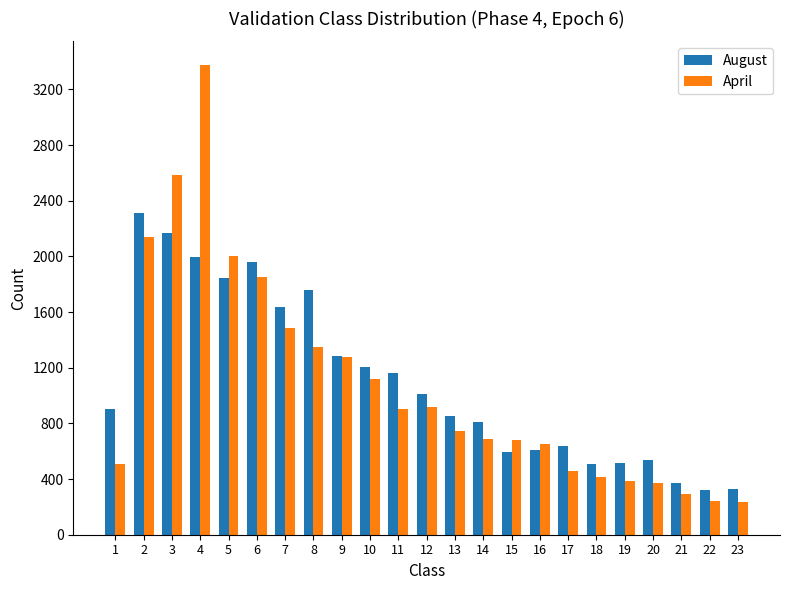

At how many categories does at least one series exceed 739?

14